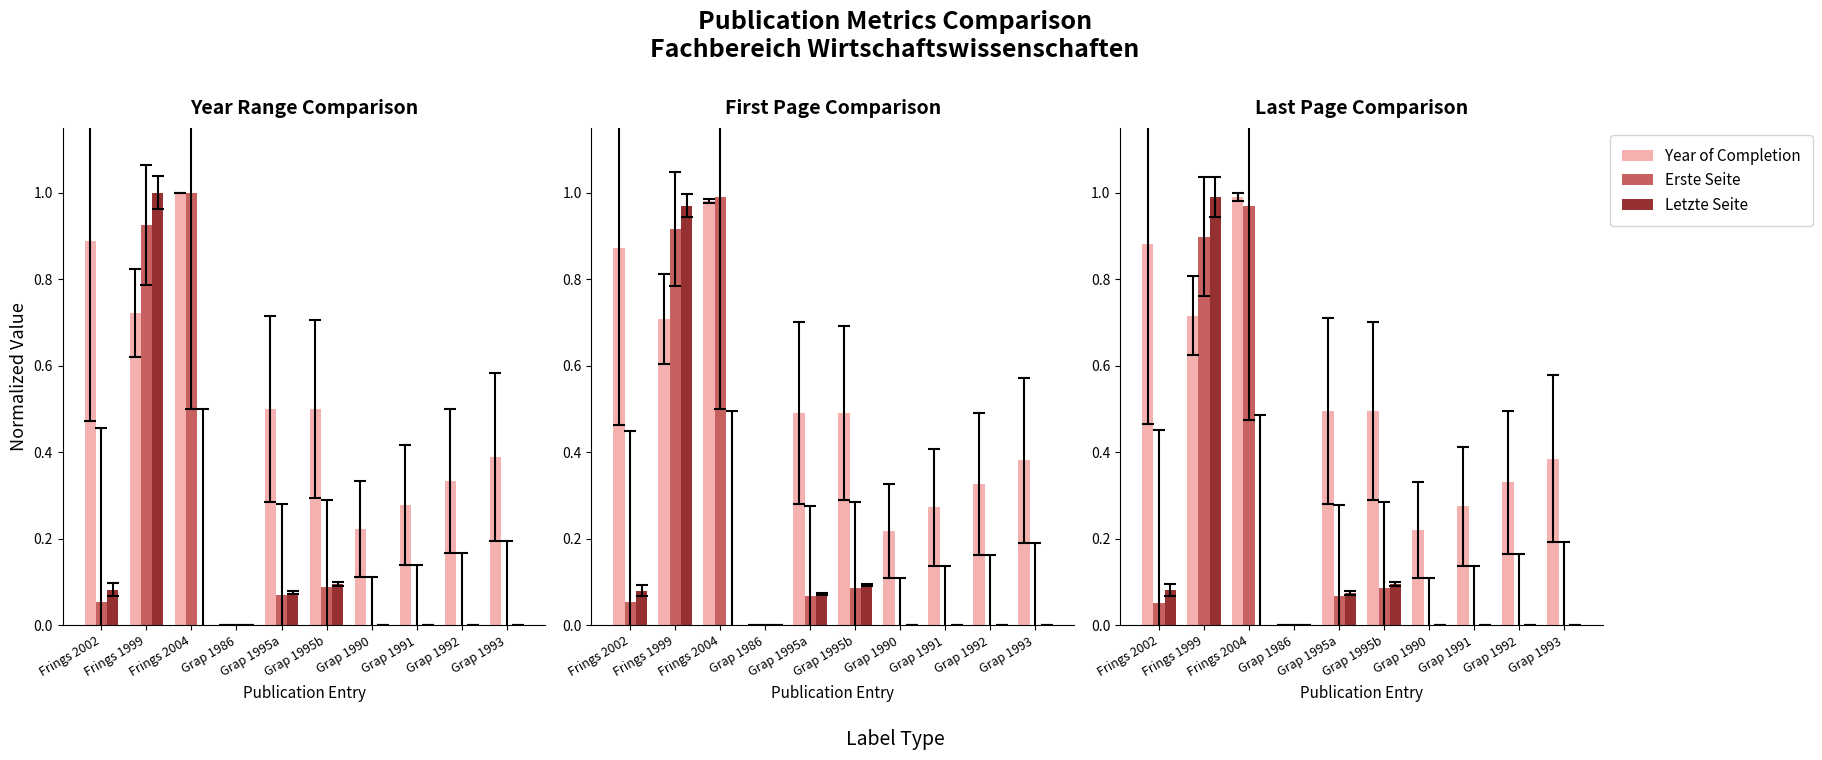

Reading right to left, transcribe all the data shown in this chart.

Year of Completion: Grap 1993=0.4	Grap 1992=0.3	Grap 1991=0.3	Grap 1990=0.2	Grap 1995b=0.5	Grap 1995a=0.5	Grap 1986=0.0	Frings 2004=1.0	Frings 1999=0.7	Frings 2002=0.9
Erste Seite: Grap 1993=0.0	Grap 1992=0.0	Grap 1991=0.0	Grap 1990=0.0	Grap 1995b=0.1	Grap 1995a=0.1	Grap 1986=0.0	Frings 2004=1.0	Frings 1999=0.9	Frings 2002=0.1
Letzte Seite: Grap 1993=0.0	Grap 1992=0.0	Grap 1991=0.0	Grap 1990=0.0	Grap 1995b=0.1	Grap 1995a=0.1	Grap 1986=0.0	Frings 2004=0.0	Frings 1999=1.0	Frings 2002=0.1